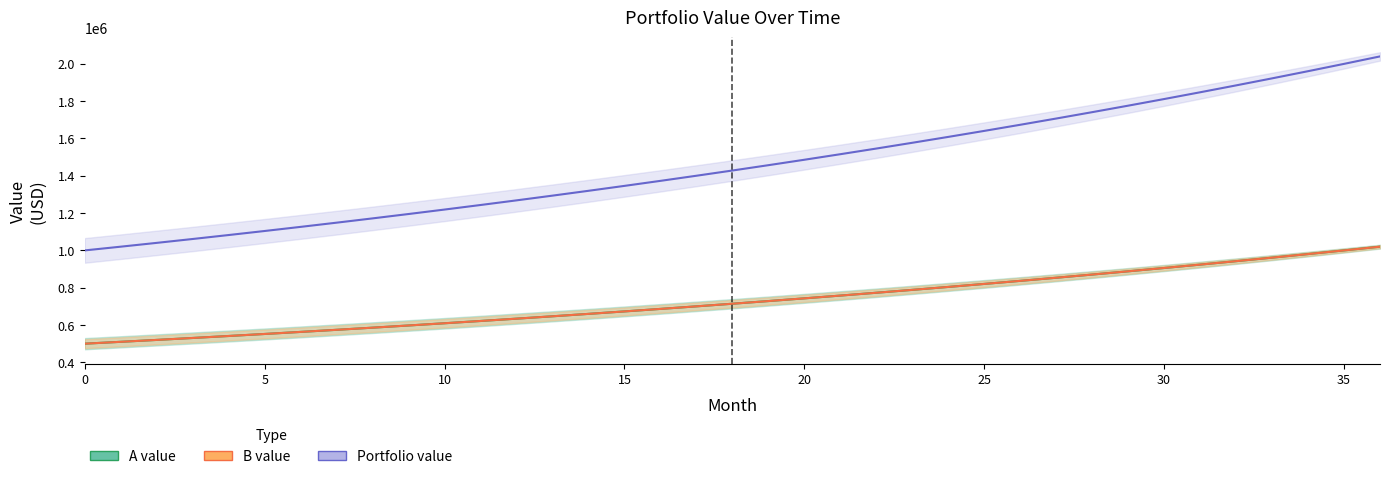

Which category has the highest value in the B value series?

36